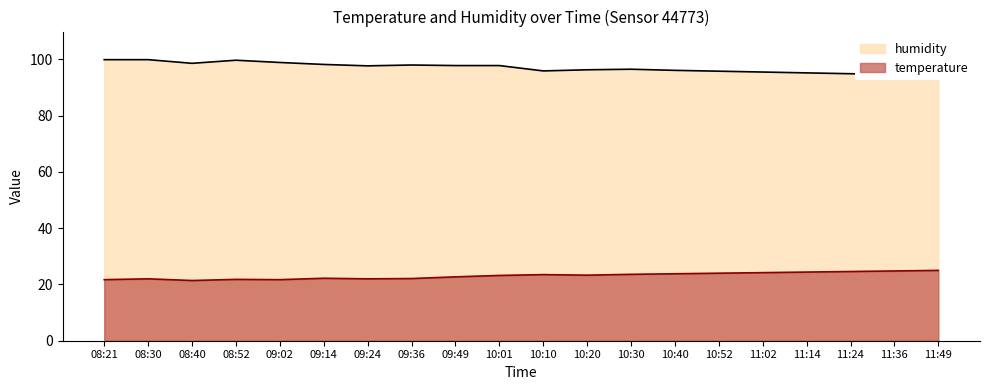

At which category does humidity reach its first local peak?

08:52